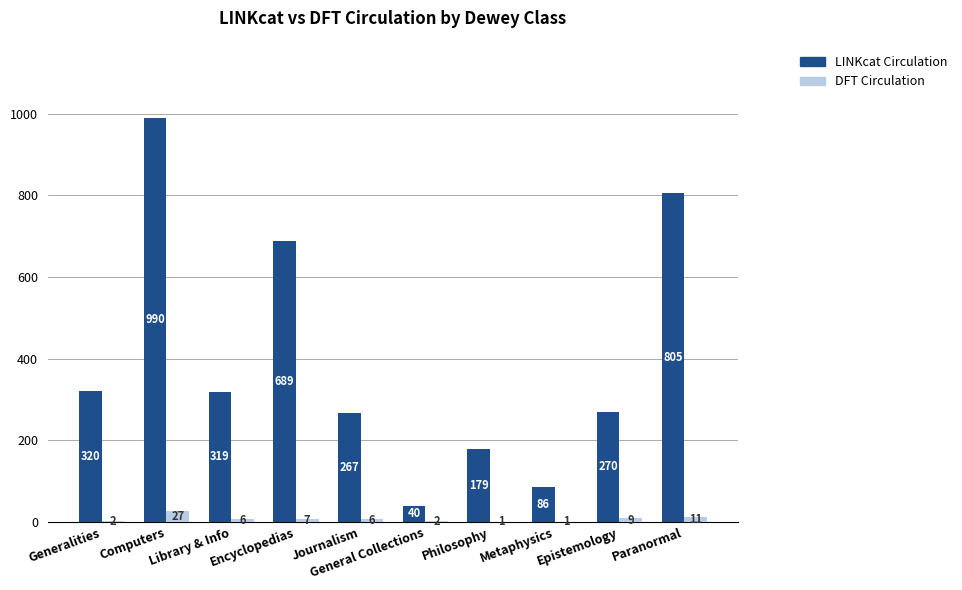

Where is LINKcat Circulation nearest to the value 515?

Encyclopedias